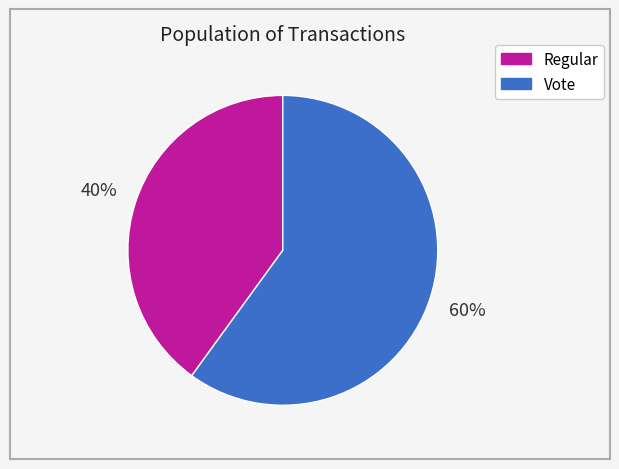

What percentage is the Regular slice, to the nearest percent?

40%